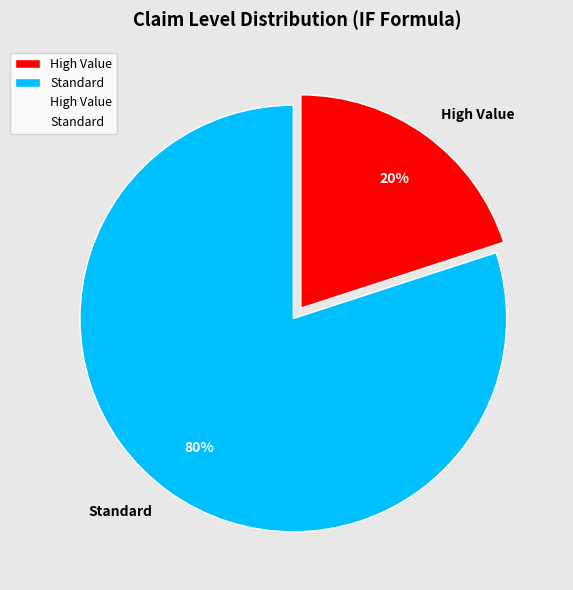

What is the majority slice?

Standard